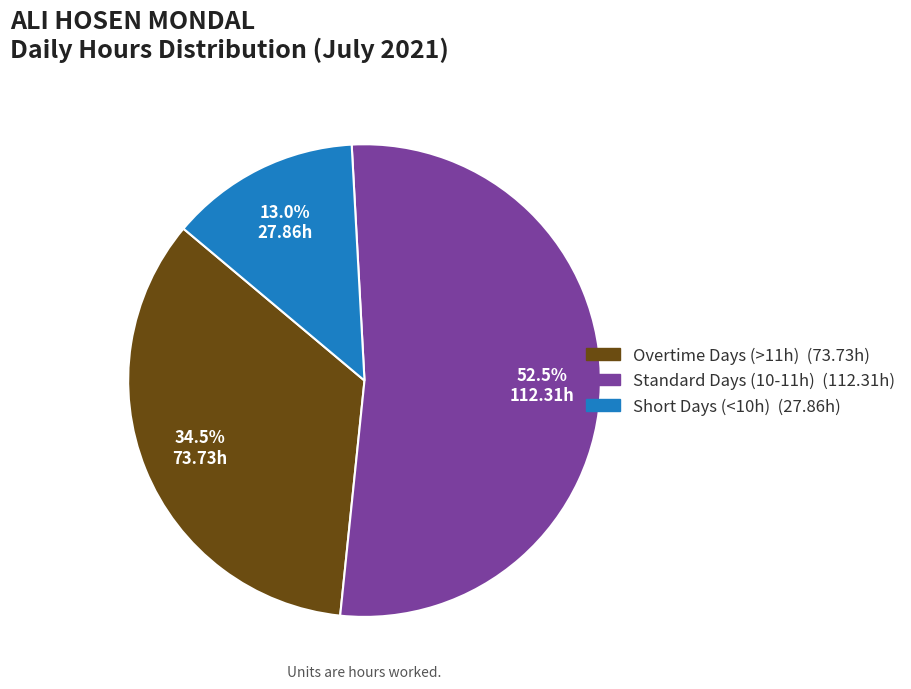

Does any single category account for the majority?

Yes